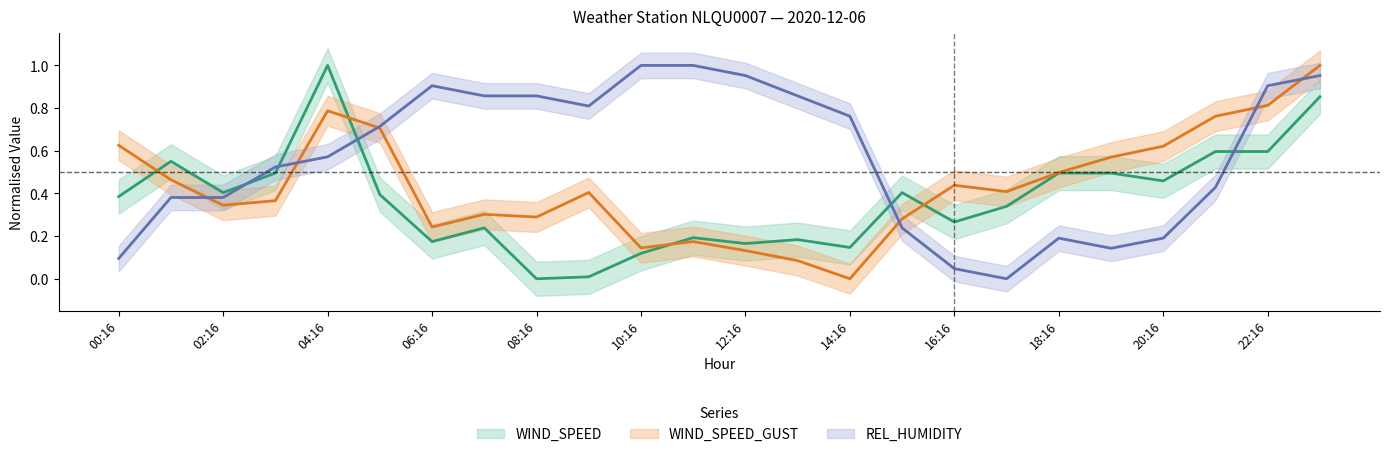

After their last crossing, which series has the higher values: REL_HUMIDITY or WIND_SPEED?

REL_HUMIDITY